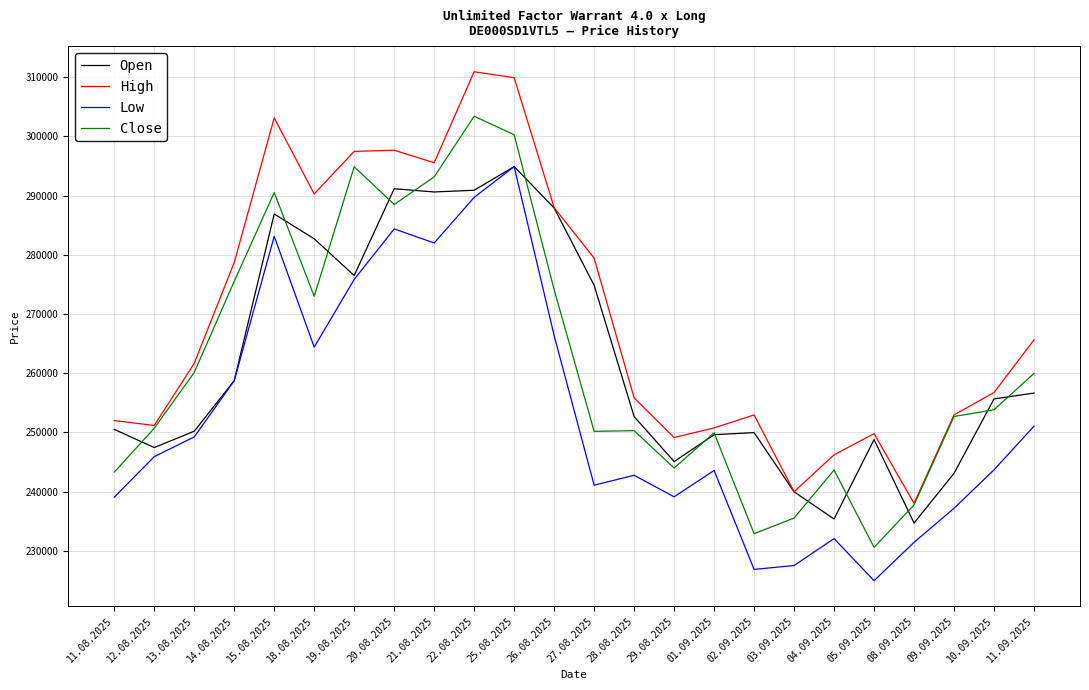

How many lines are shown in the chart?

4